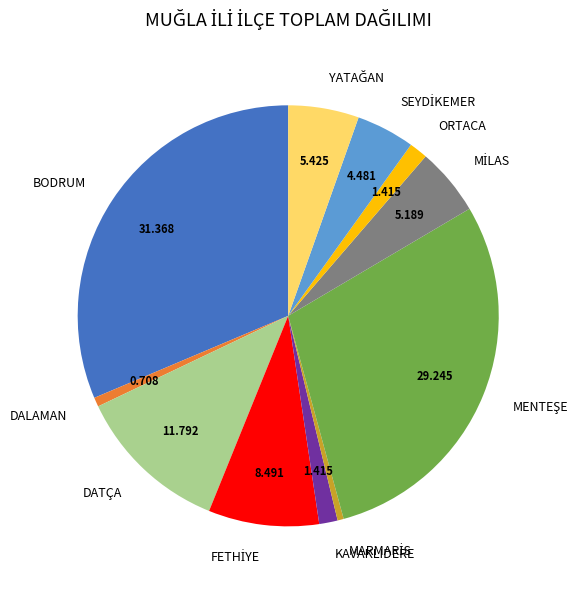

What is the largest slice in the pie chart?

BODRUM